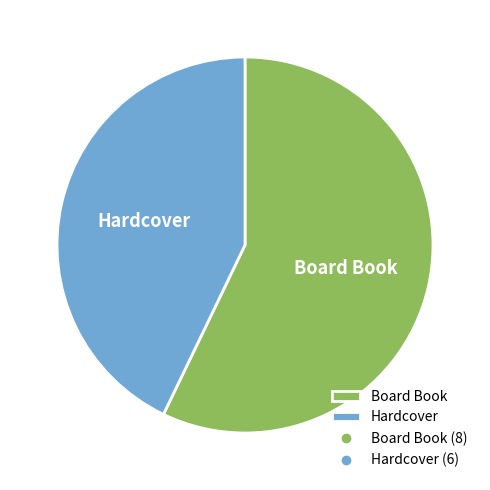

Which category has the biggest portion of the pie?

Board Book